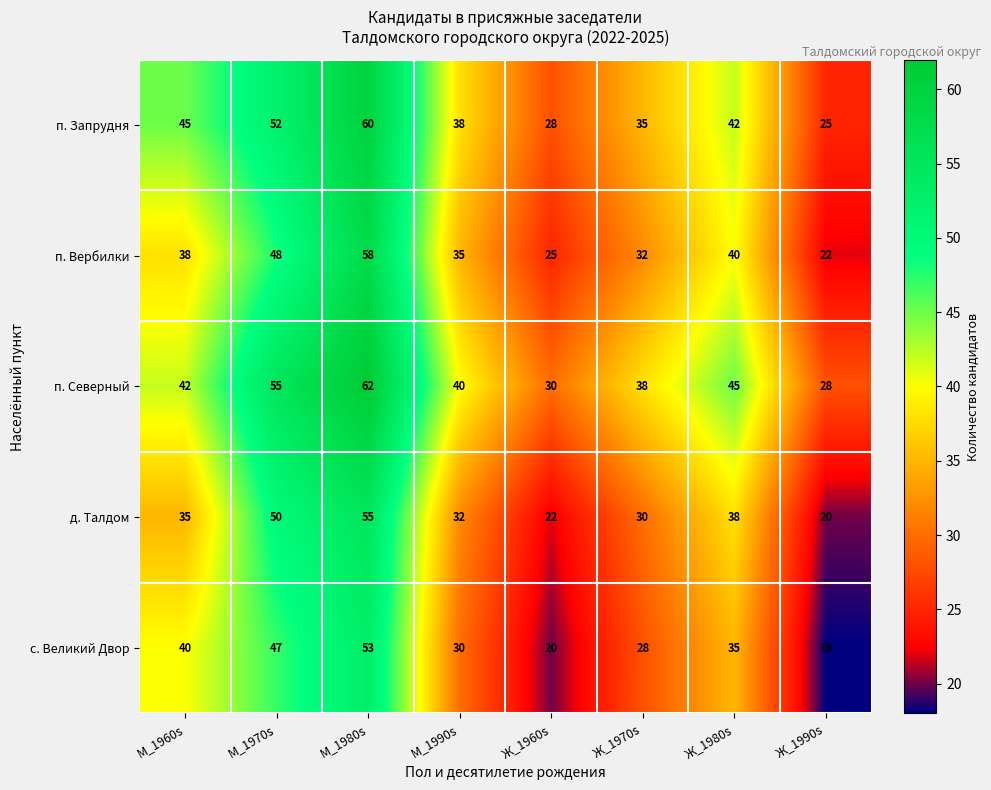

At which label does с. Великий Двор first exceed 35?

М_1960s